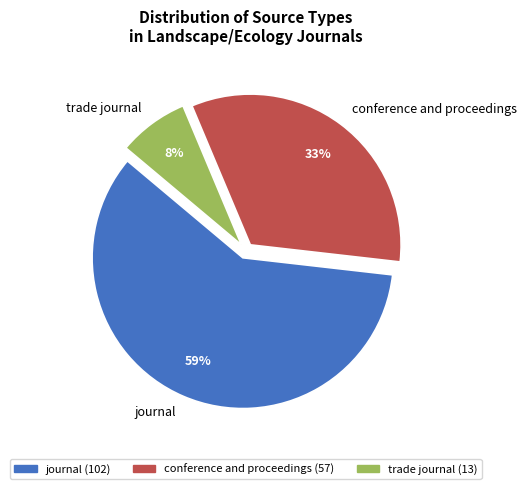

To the nearest percent, what portion does trade journal represent?

8%